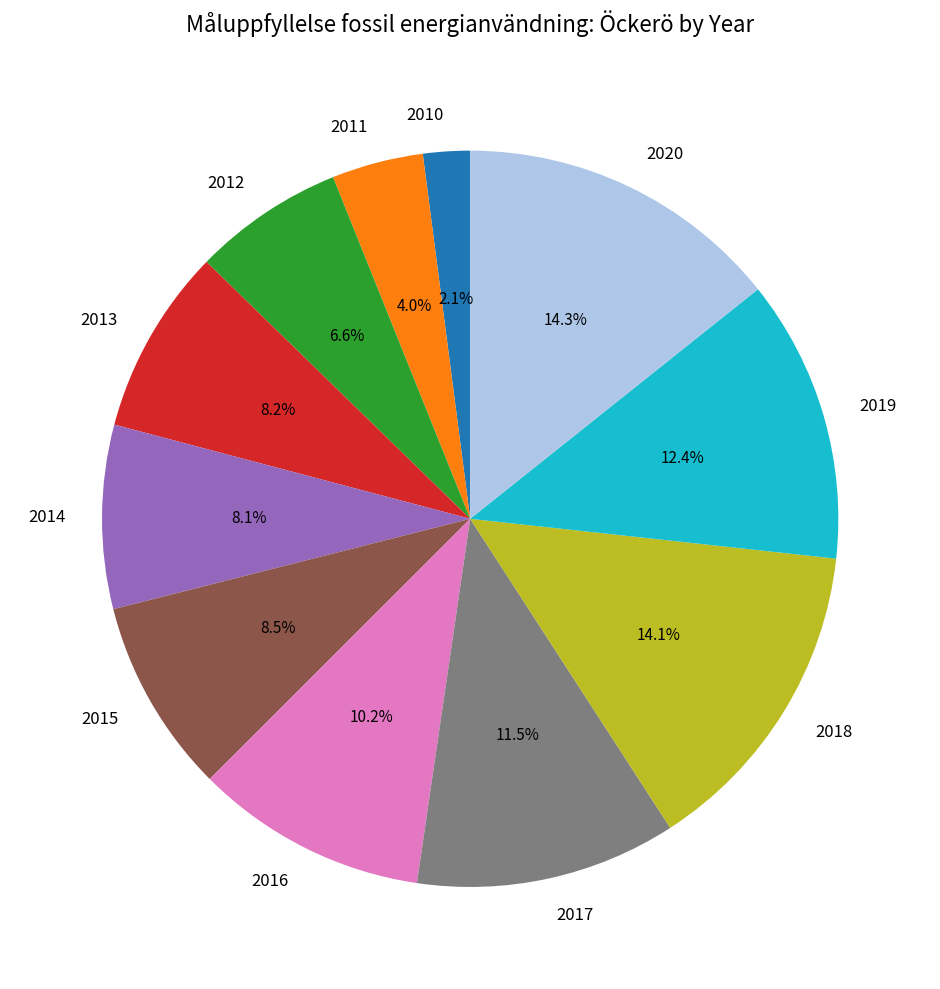

How much of the chart is everything except 2016?

89.8%